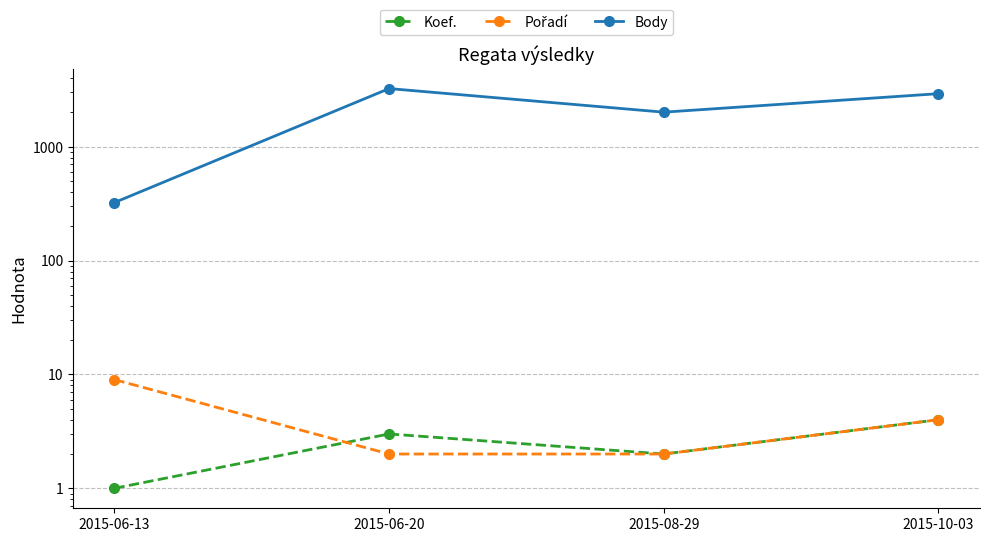

What are all the series names shown in the legend?

Koef., Pořadí, Body